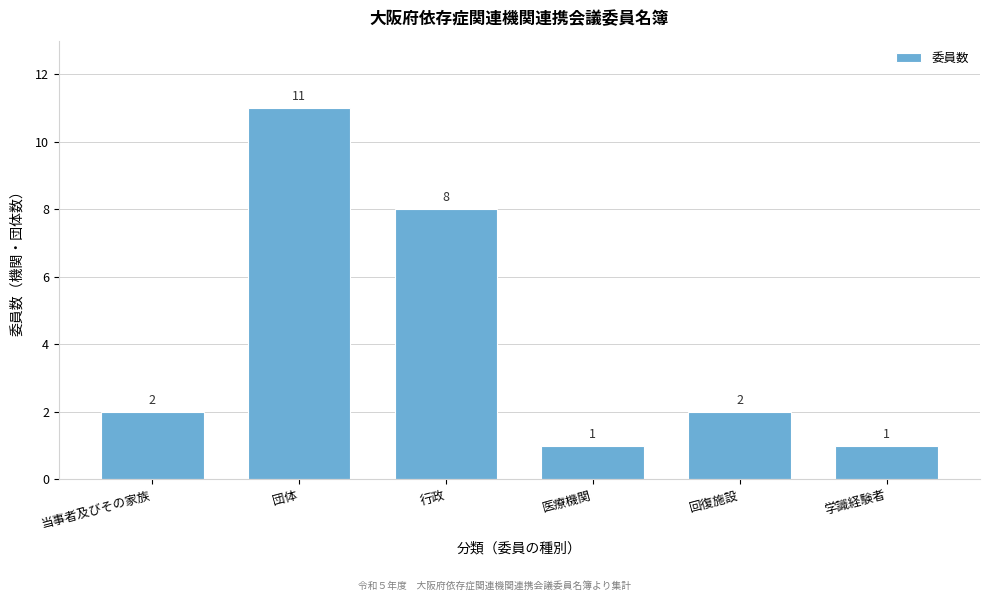

Reading left to right, extract all data points from this chart.

2	11	8	1	2	1